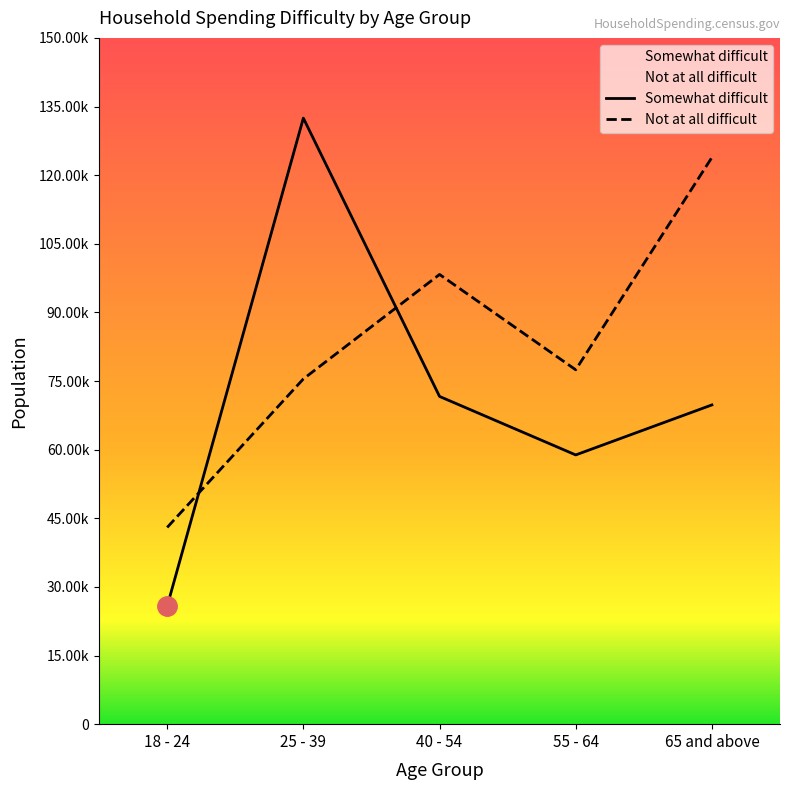

Where is the first local minimum for Somewhat difficult?

55 - 64